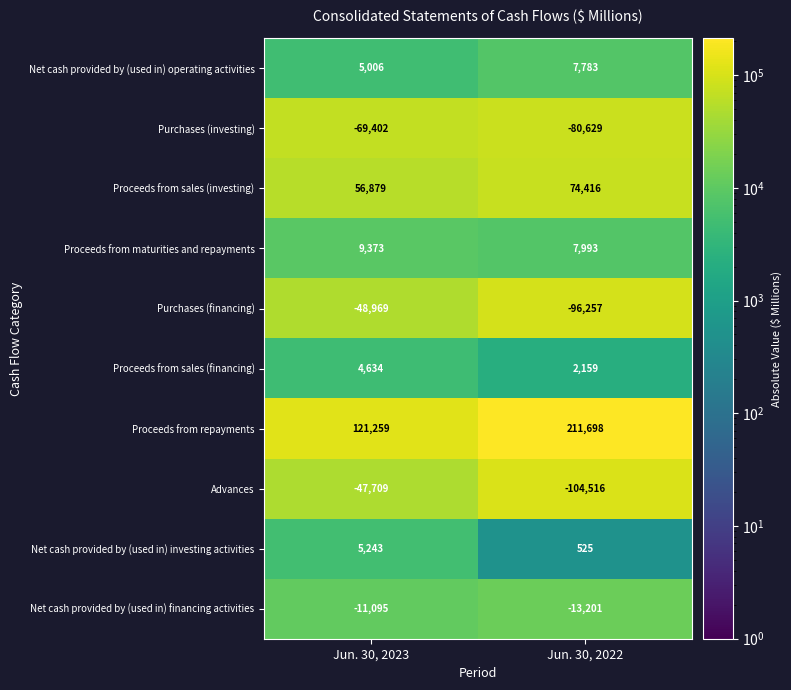

What is the difference between the maximum and minimum values in the Advances series?

56807